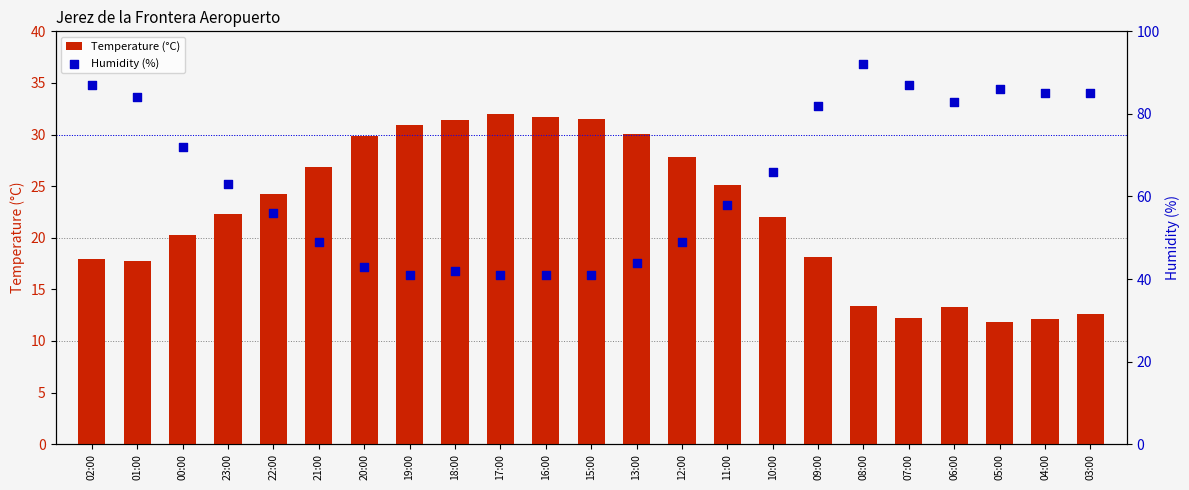

Which series reaches the minimum Y coordinate?

Temperature (°C)